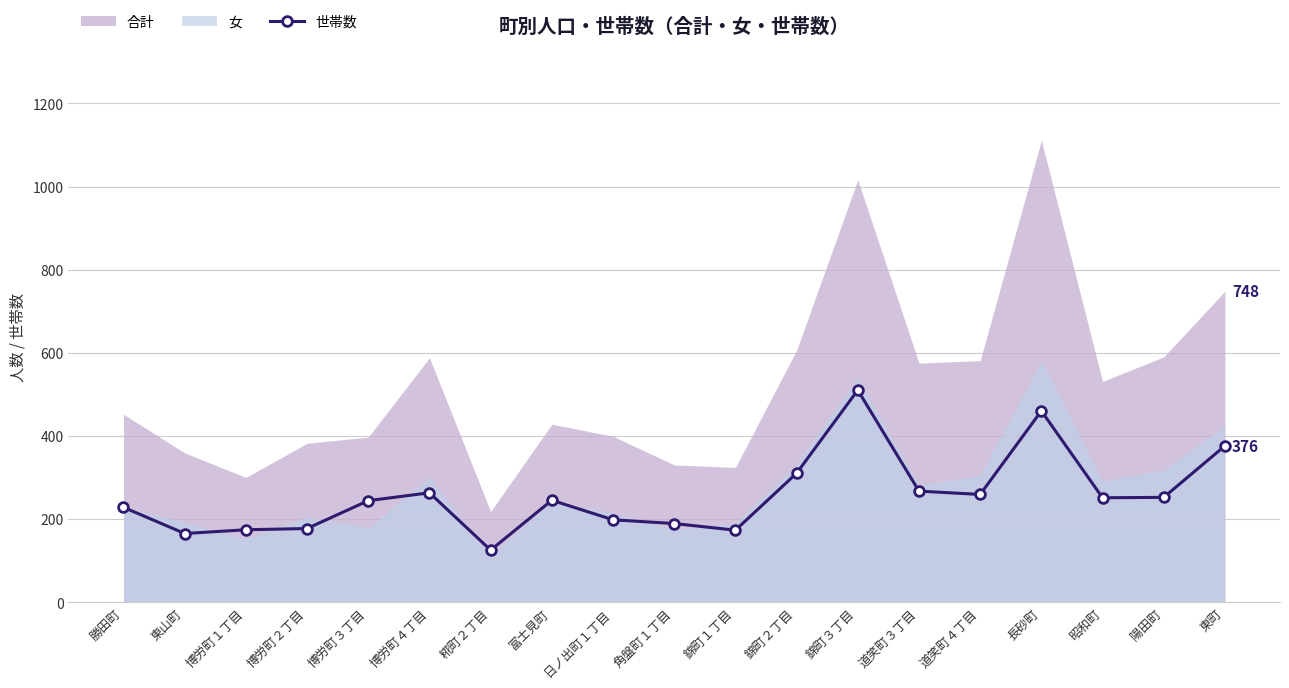

At which label does the data first exceed 245?

博労町４丁目